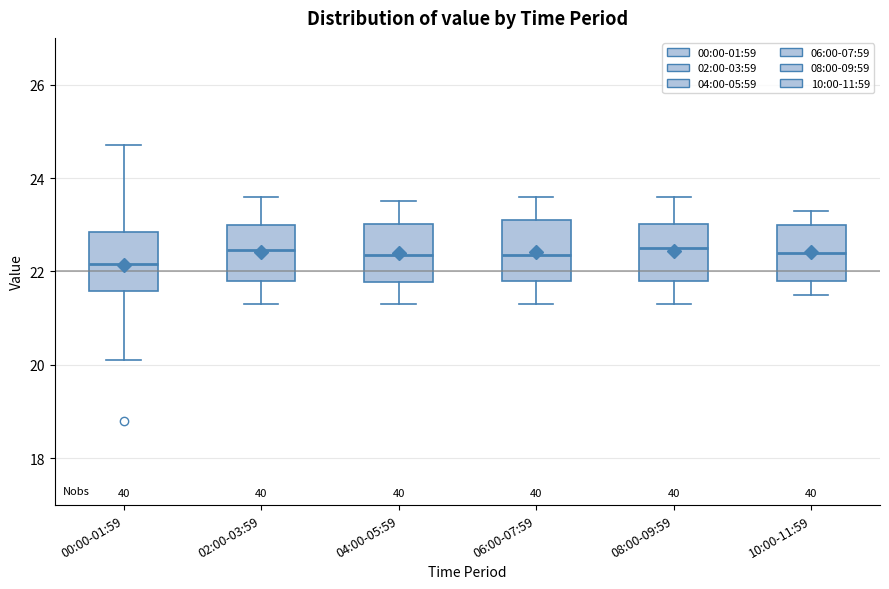

Which box has the lowest median line?

00:00-01:59